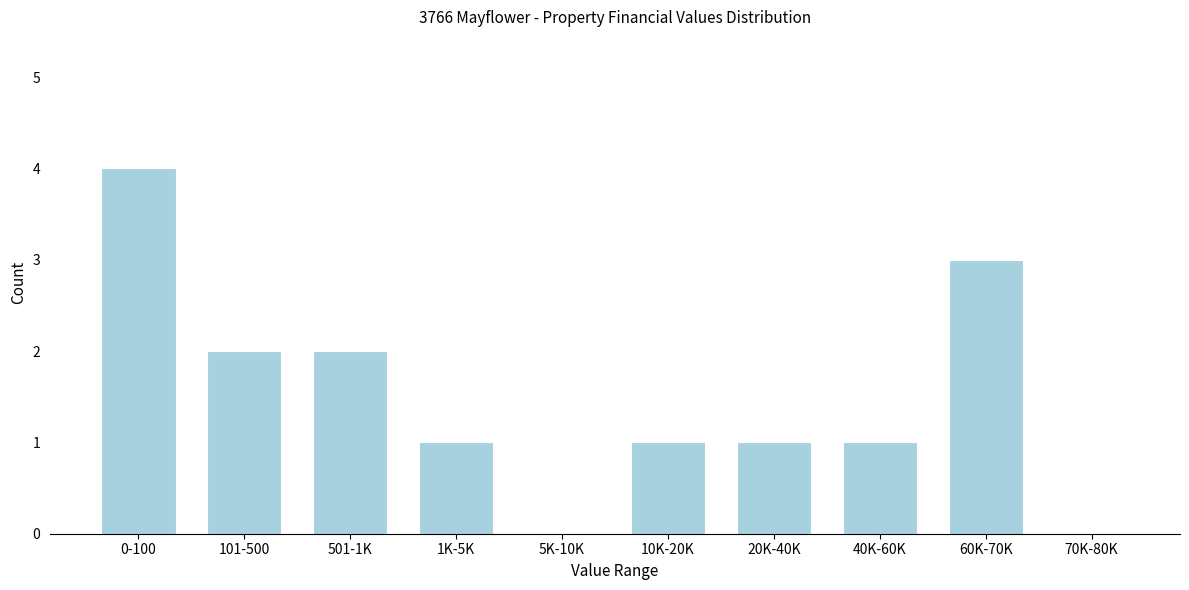

Reading left to right, extract all data points from this chart.

0-100=4	101-500=2	501-1K=2	1K-5K=1	5K-10K=0	10K-20K=1	20K-40K=1	40K-60K=1	60K-70K=3	70K-80K=0